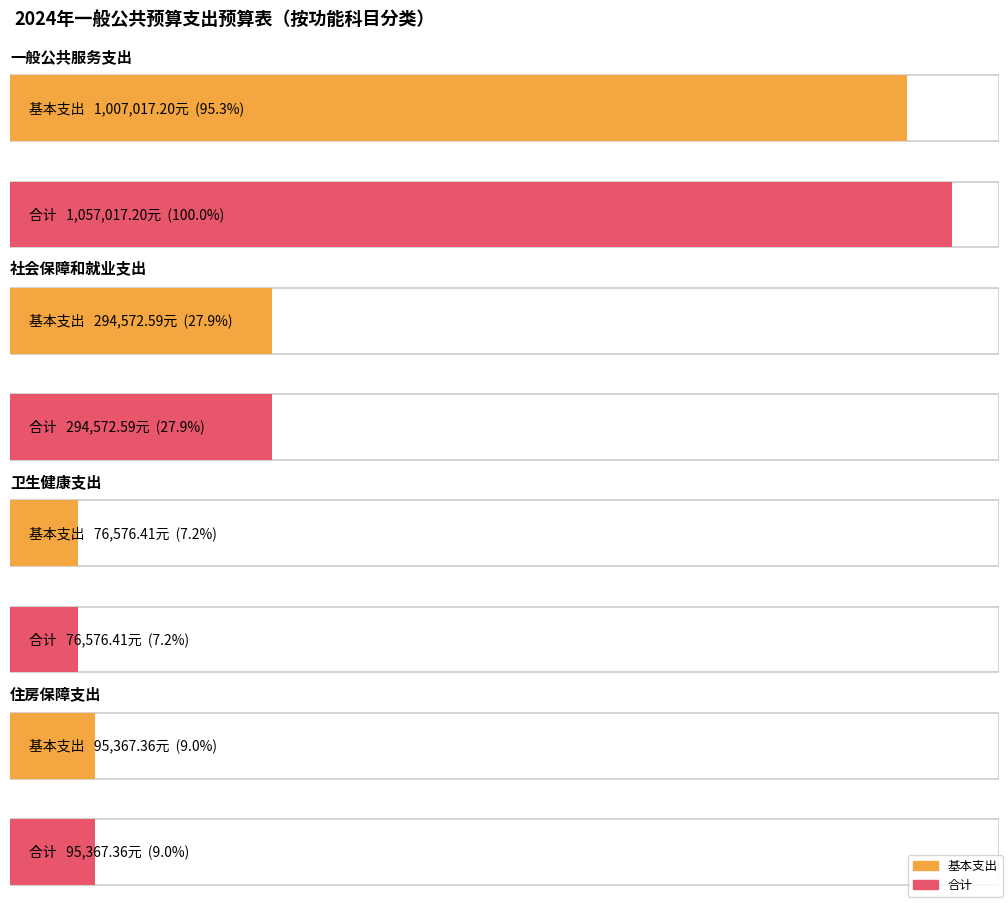

Where is 基本支出 nearest to the value 541796?

社会保障和就业支出